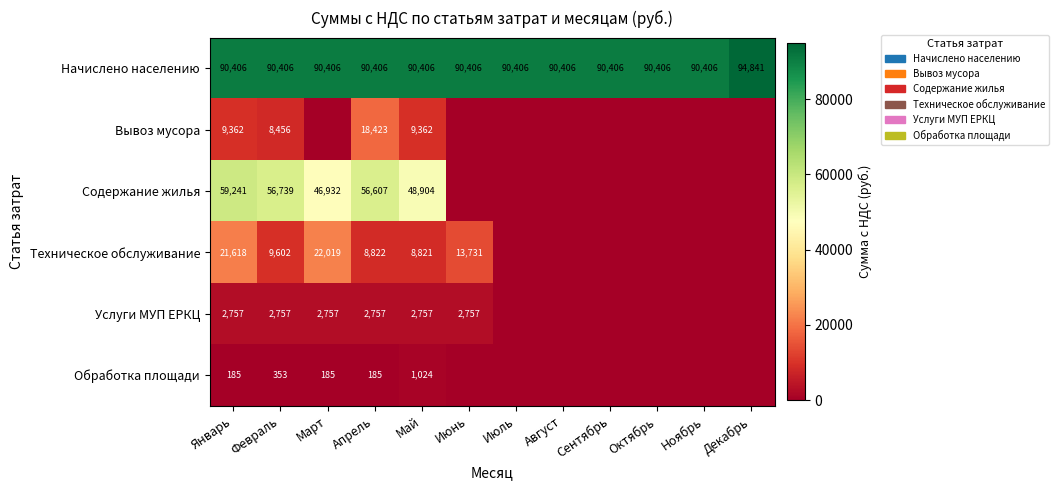

What value does the Начислено населению series have at Июль, to the nearest 50?

90400